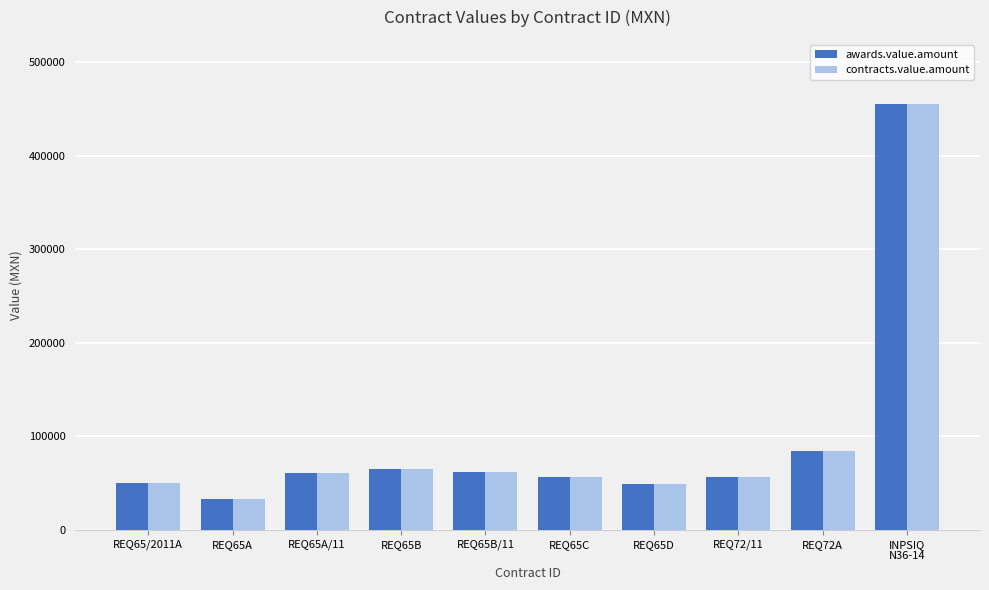

What is the difference between the second highest and minimum values in the awards.value.amount series?

50494.5